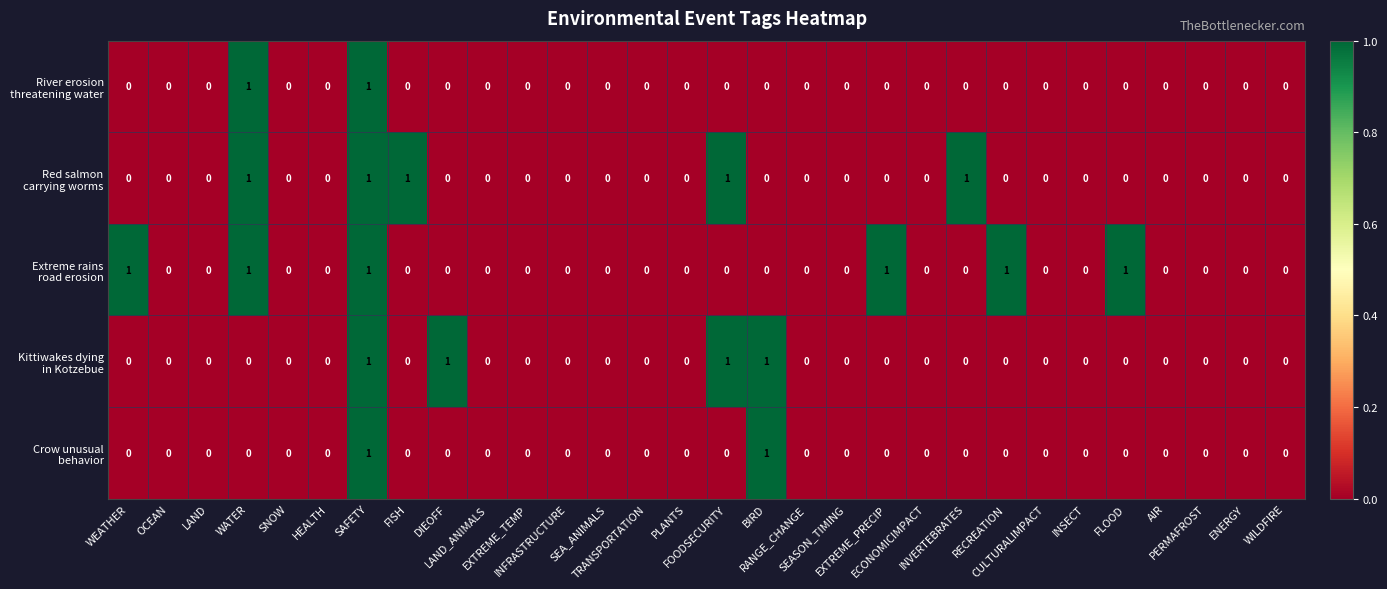

Which has a higher value, ENERGY or HEALTH?

ENERGY